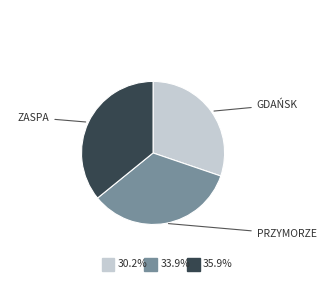

Is there a majority slice in this chart?

No